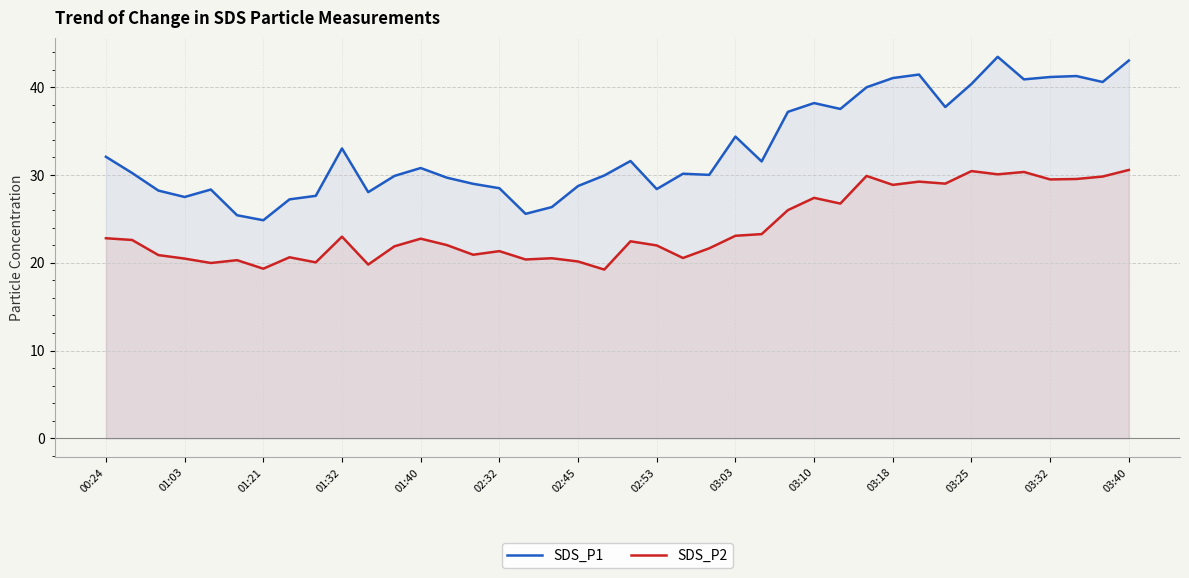

Rank the series by their maximum value, from highest to lowest.

SDS_P1, SDS_P2